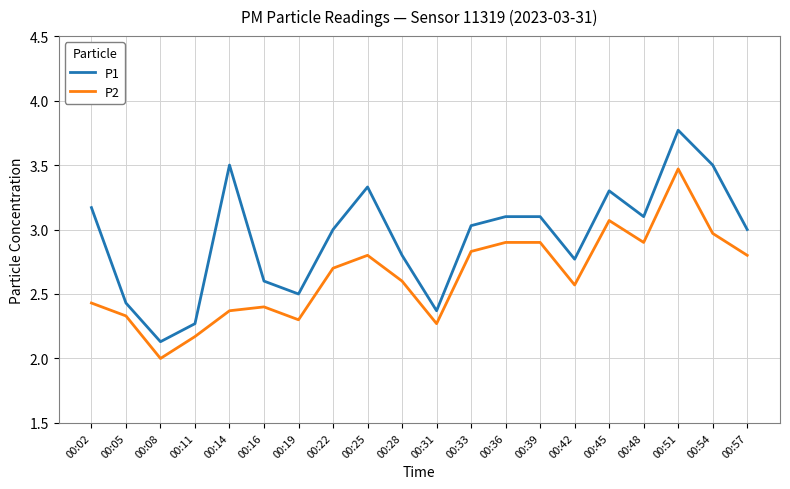

True or false: P1 has more than 1 interior local peaks.

True